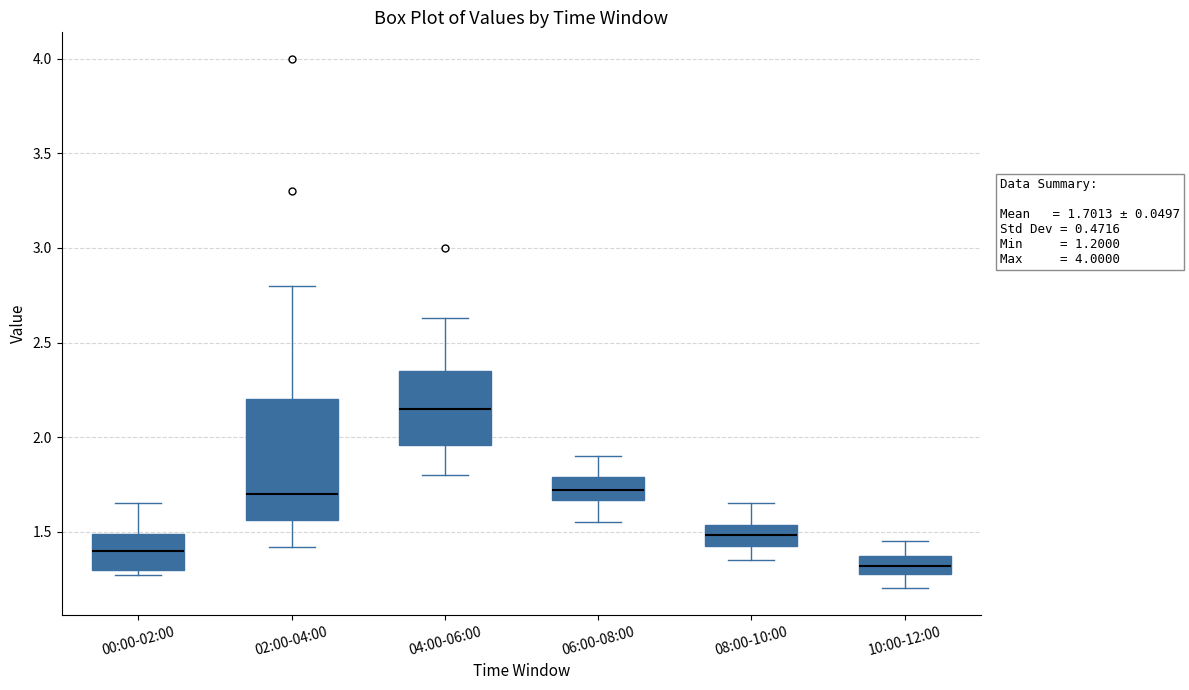

Which box's median line is the lowest?

10:00-12:00